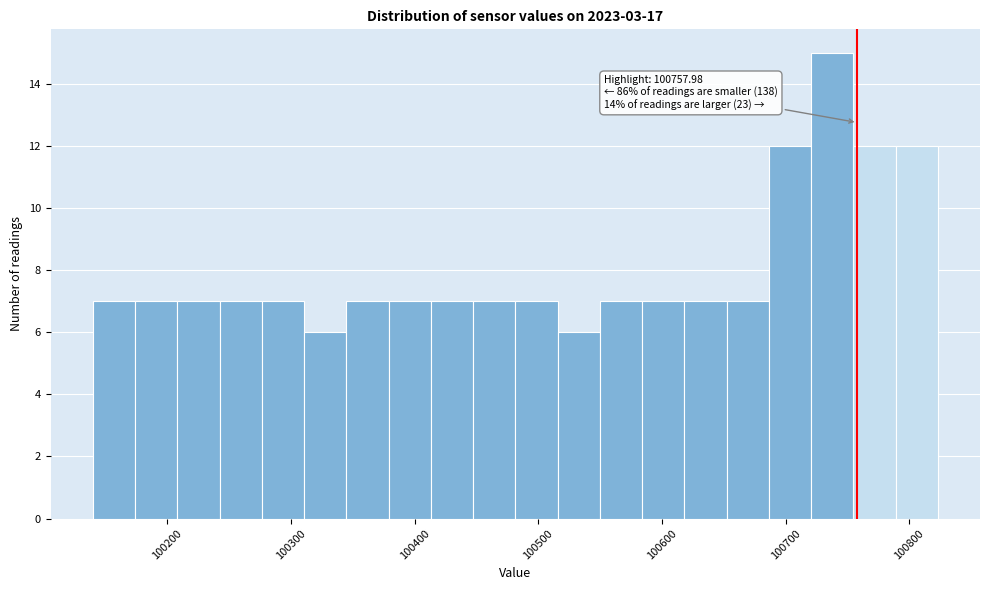

Around what value on the x-axis is the tallest bar? Give the approximate position of its centre, as read against the axis.

100740